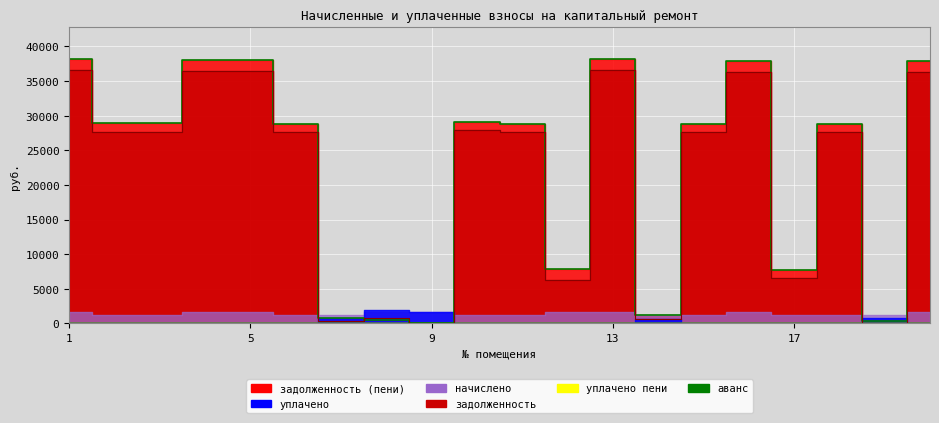

The value of начислено at 13 is 2429.2. True or false?

False